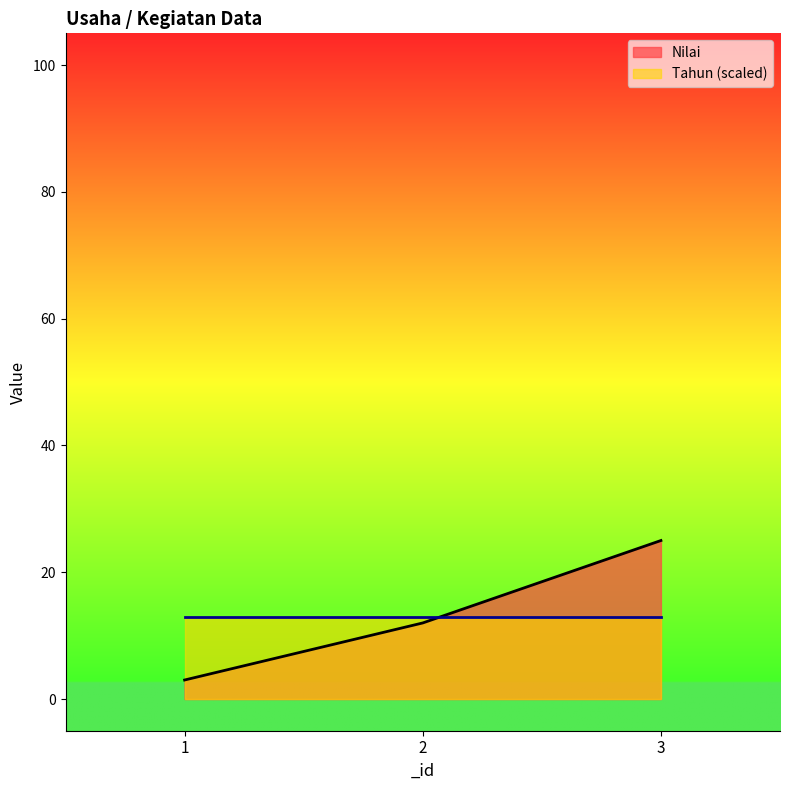

What is the maximum value shown in the chart?

25